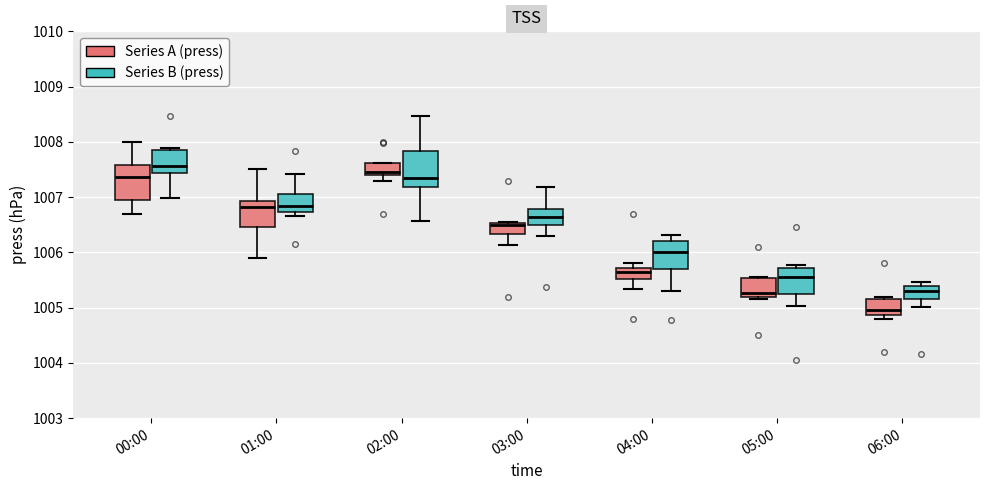

Reading left to right, read every box against the y-axis: the position of its median line, the range the box covers, and the ends of its whiskers. The values are not printed on the chart, so give them approximately, as read against the axis.

00:00 (Series A (press)): median 1007.4, box 1007.0 to 1007.6, whiskers 1006.7 to 1008.0
00:00 (Series B (press)): median 1007.6, box 1007.4 to 1007.9, whiskers 1007.0 to 1007.9 (just above the box's upper edge)
01:00 (Series A (press)): median 1006.8, box 1006.5 to 1006.9, whiskers 1005.9 to 1007.5
01:00 (Series B (press)): median 1006.8, box 1006.7 to 1007.1, whiskers 1006.7 (just below the box's lower edge) to 1007.4
02:00 (Series A (press)): median 1007.5, box 1007.4 to 1007.6, whiskers 1007.3 to 1007.6
02:00 (Series B (press)): median 1007.3, box 1007.2 to 1007.8, whiskers 1006.6 to 1008.5
03:00 (Series A (press)): median 1006.5 (just below the box's upper edge), box 1006.3 to 1006.5, whiskers 1006.1 to 1006.6
03:00 (Series B (press)): median 1006.6, box 1006.5 to 1006.8, whiskers 1006.3 to 1007.2
04:00 (Series A (press)): median 1005.6, box 1005.5 to 1005.7, whiskers 1005.3 to 1005.8
04:00 (Series B (press)): median 1006.0, box 1005.7 to 1006.2, whiskers 1005.3 to 1006.3
05:00 (Series A (press)): median 1005.3, box 1005.2 to 1005.5, whiskers 1005.2 to 1005.6
05:00 (Series B (press)): median 1005.6, box 1005.3 to 1005.7, whiskers 1005.0 to 1005.8
06:00 (Series A (press)): median 1005.0, box 1004.9 to 1005.1, whiskers 1004.8 to 1005.2
06:00 (Series B (press)): median 1005.3, box 1005.2 to 1005.4, whiskers 1005.0 to 1005.5